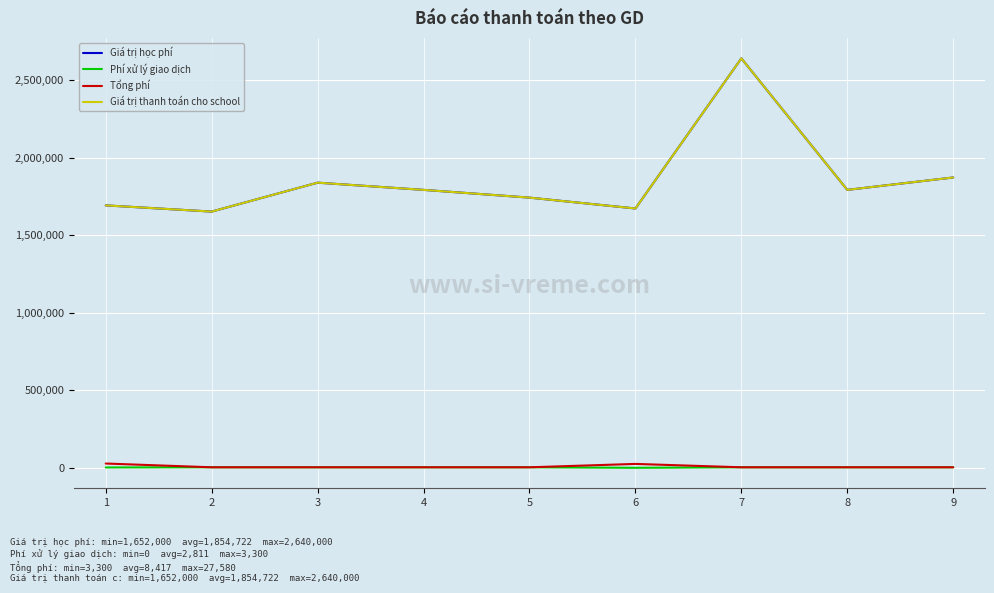

Is the value of Tổng phí at 8 greater than the value of Phí xử lý giao dịch at 7?

No